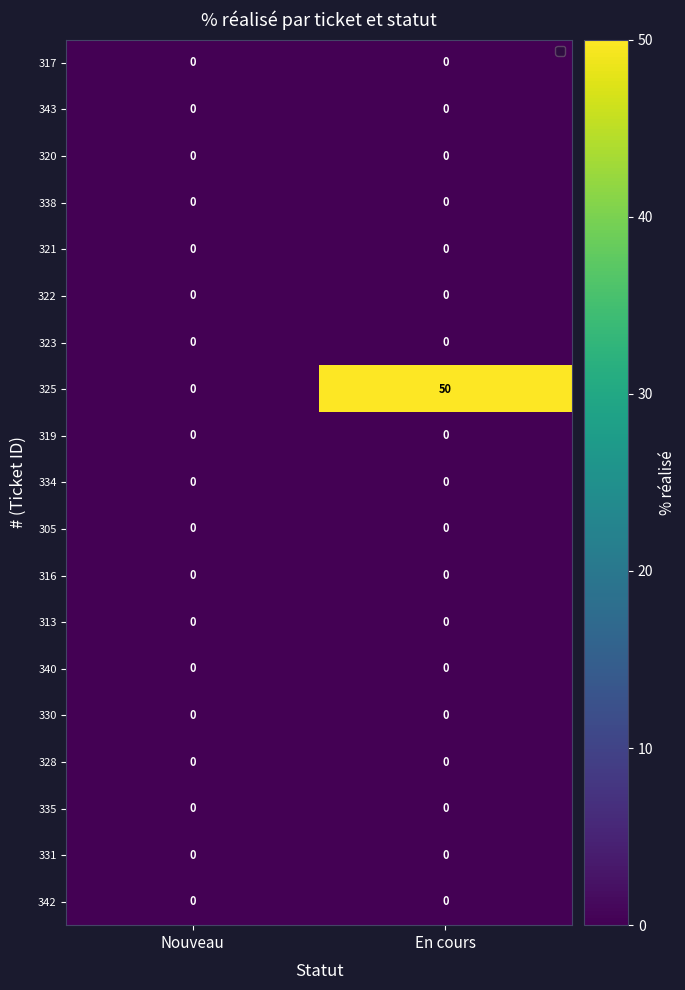

Count the number of categories in the chart.

2